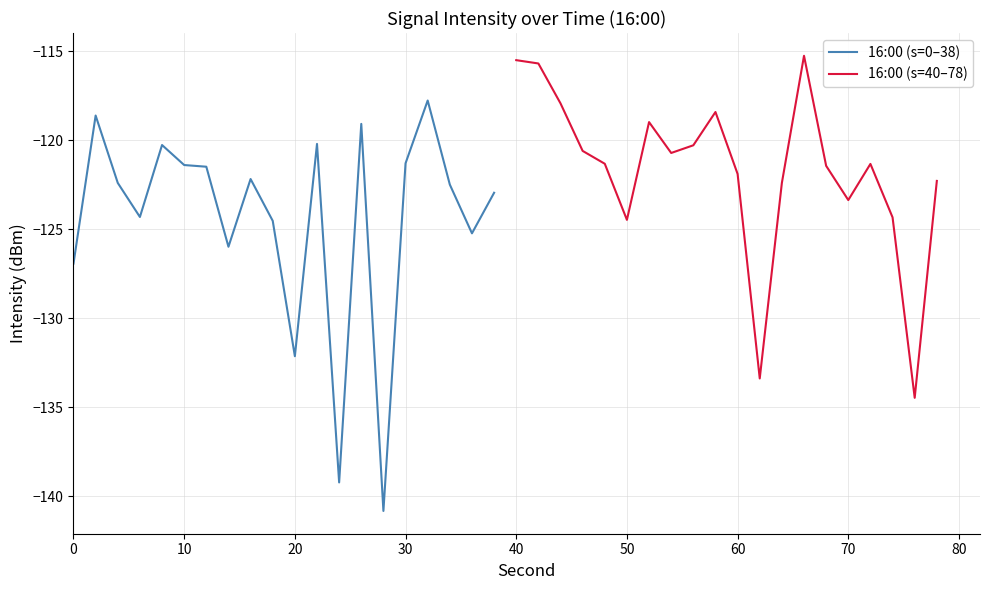

How many times do 16:00 (s=40–78) and 16:00 (s=0–38) cross each other?

6